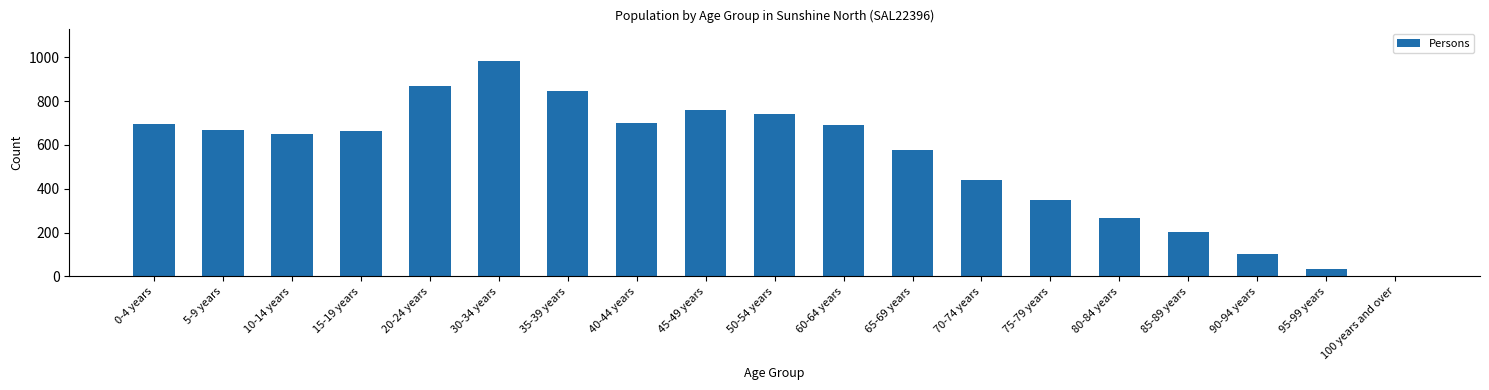

What is the maximum value shown in the chart?

983